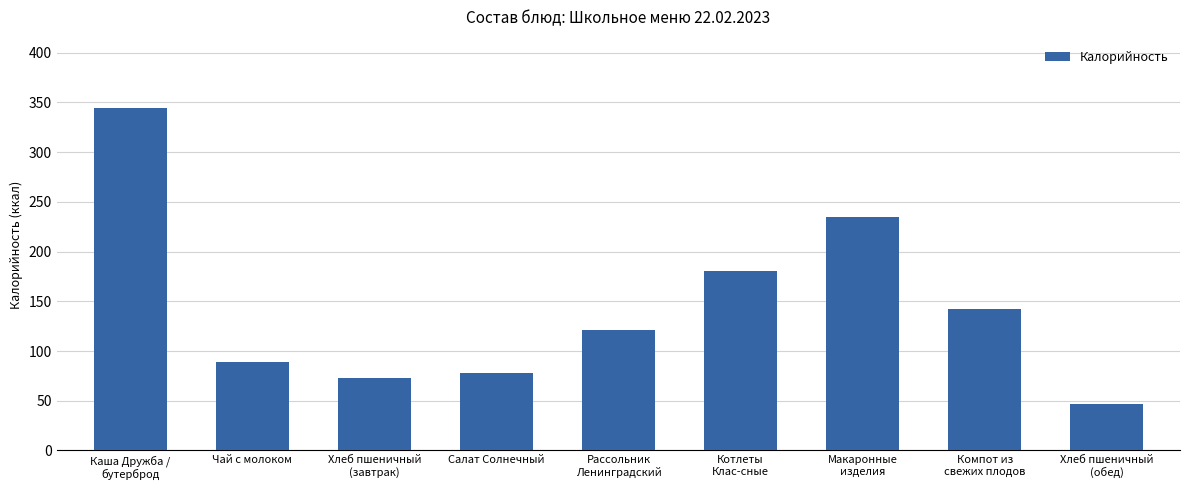

The value at Чай с молоком is 46.1. True or false?

False